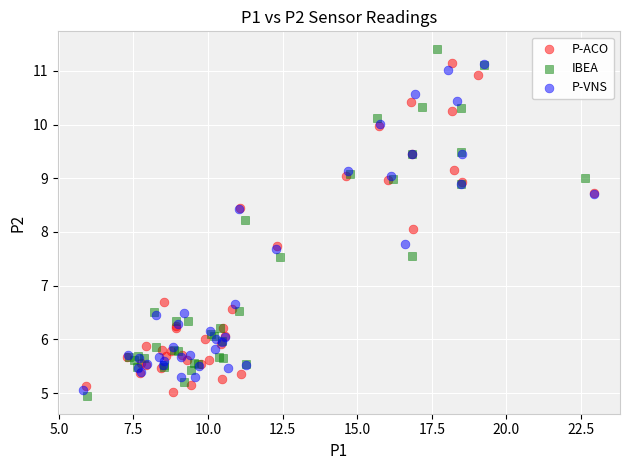

Which series has the largest Y range (max minus min)?

IBEA